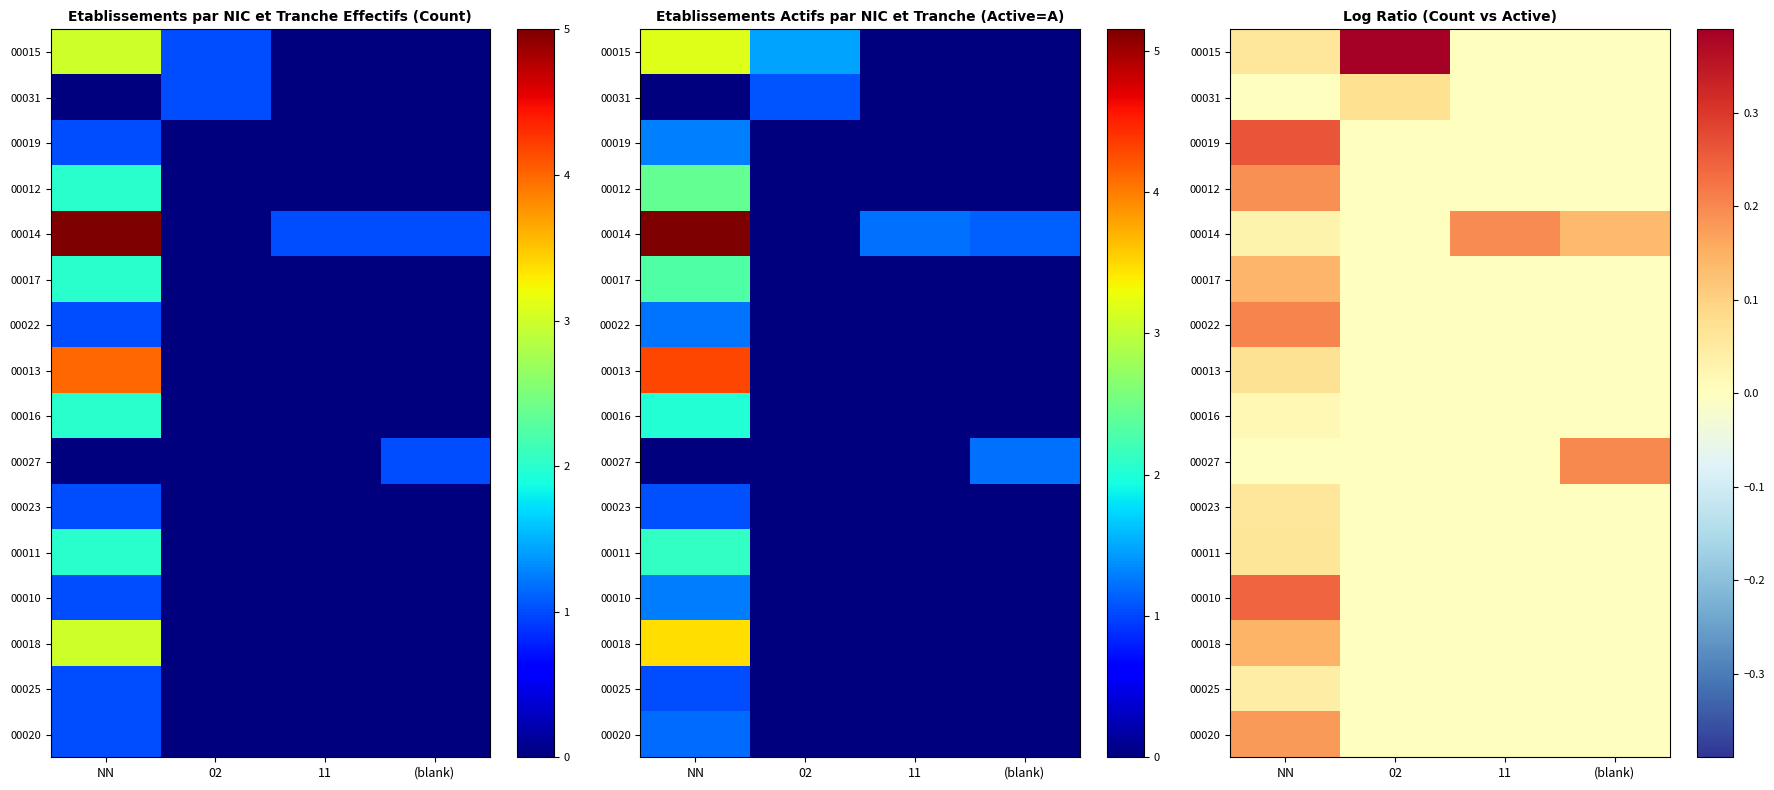

What is the total value across all series at (blank)?

0.3